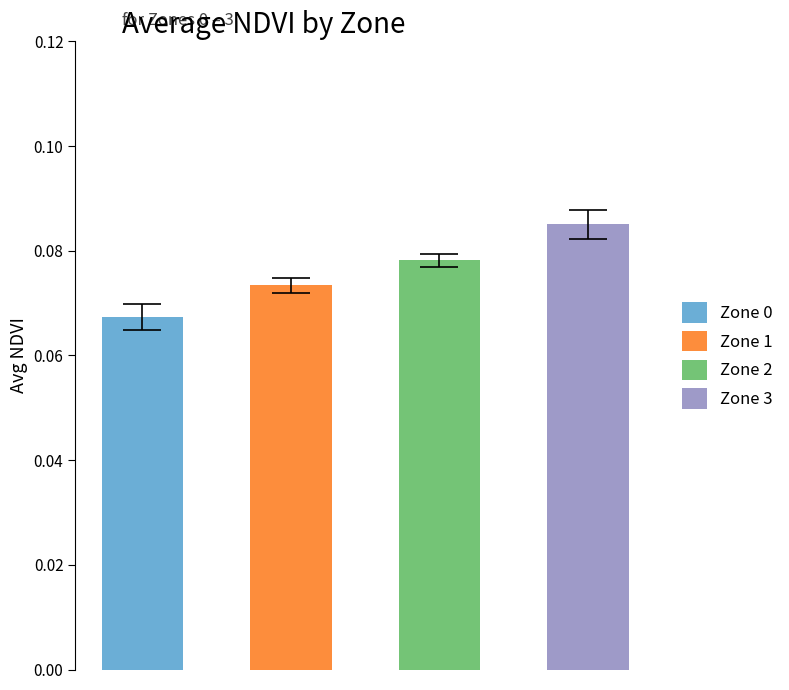

What is the value of the mean_NDVI bar at the 4th from the left?

0.1